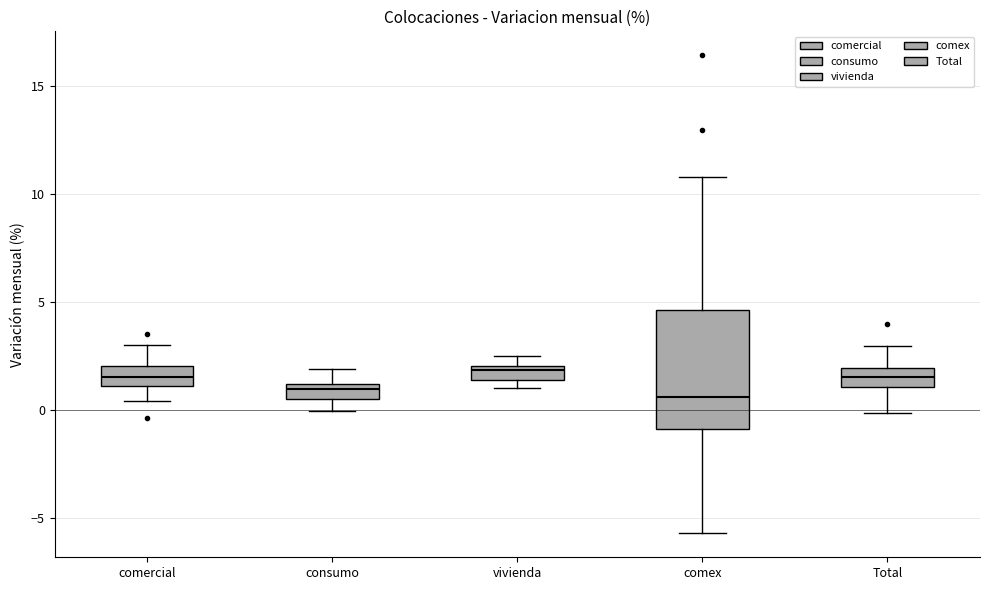

Comparing the boxes themselves (not the whiskers), which one is the tallest?

comex